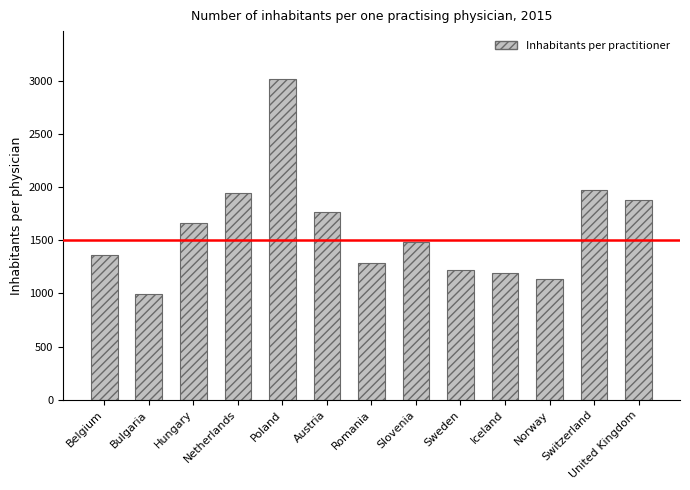

The value at Poland is 3014.1. True or false?

True